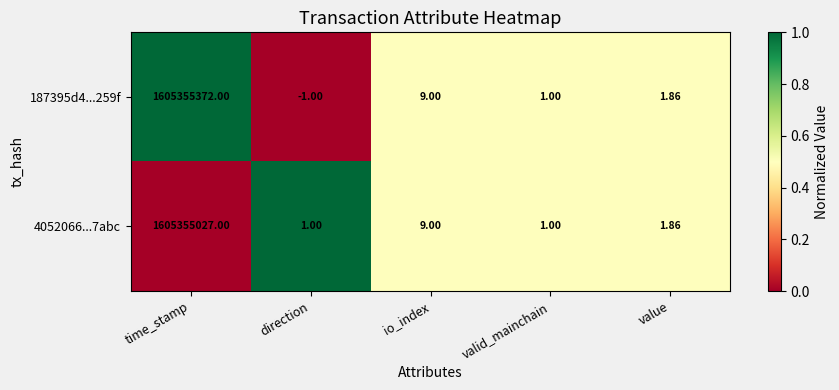

List the labels in order of 187395d4...259f value, smallest first.

direction, valid_mainchain, value, io_index, time_stamp